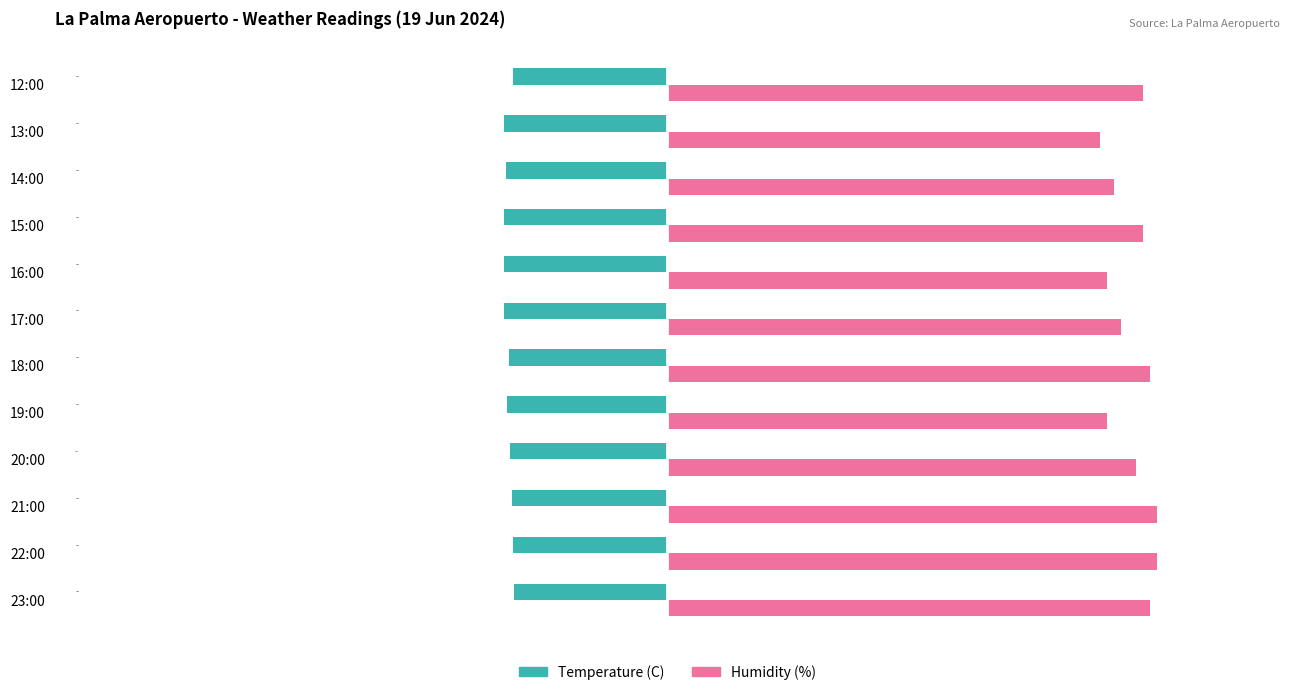

Which series changed the most between 22:00 and 21:00?

Temperature (C)